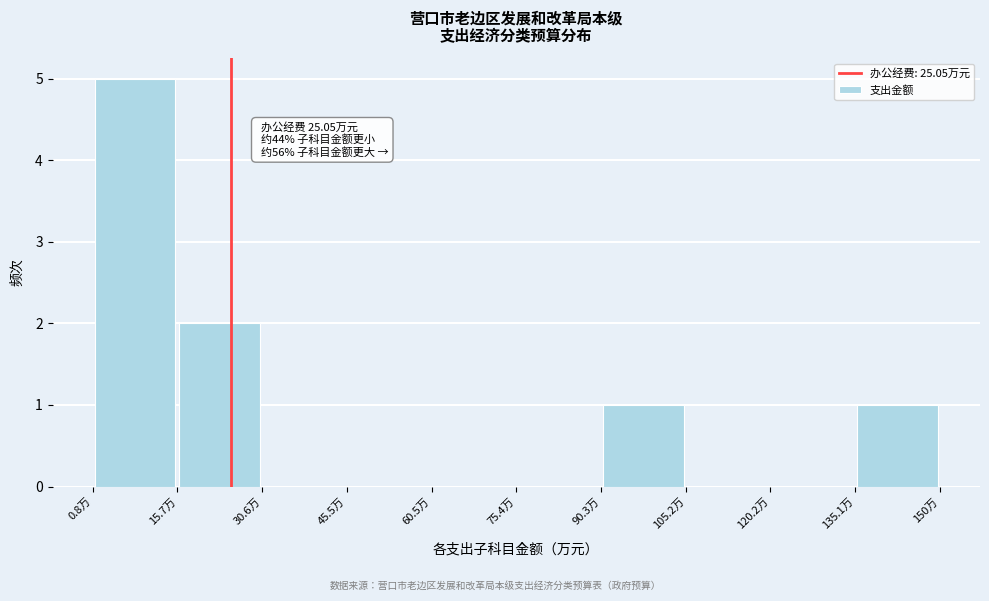

Which range on the x-axis has the tallest bar?

0 to 16